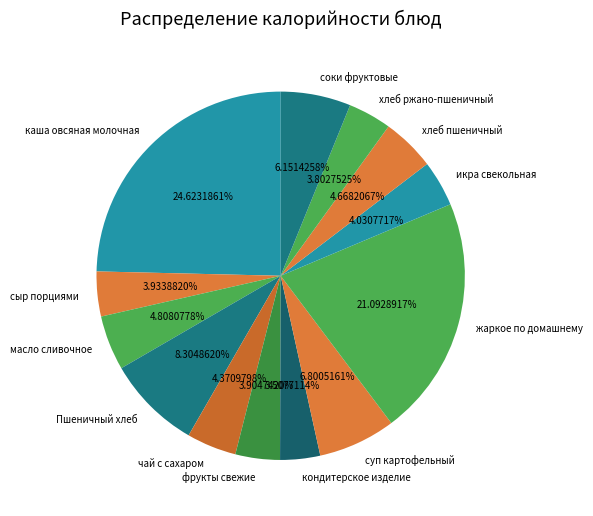

To the nearest percent, what is the average slice percentage?

8%